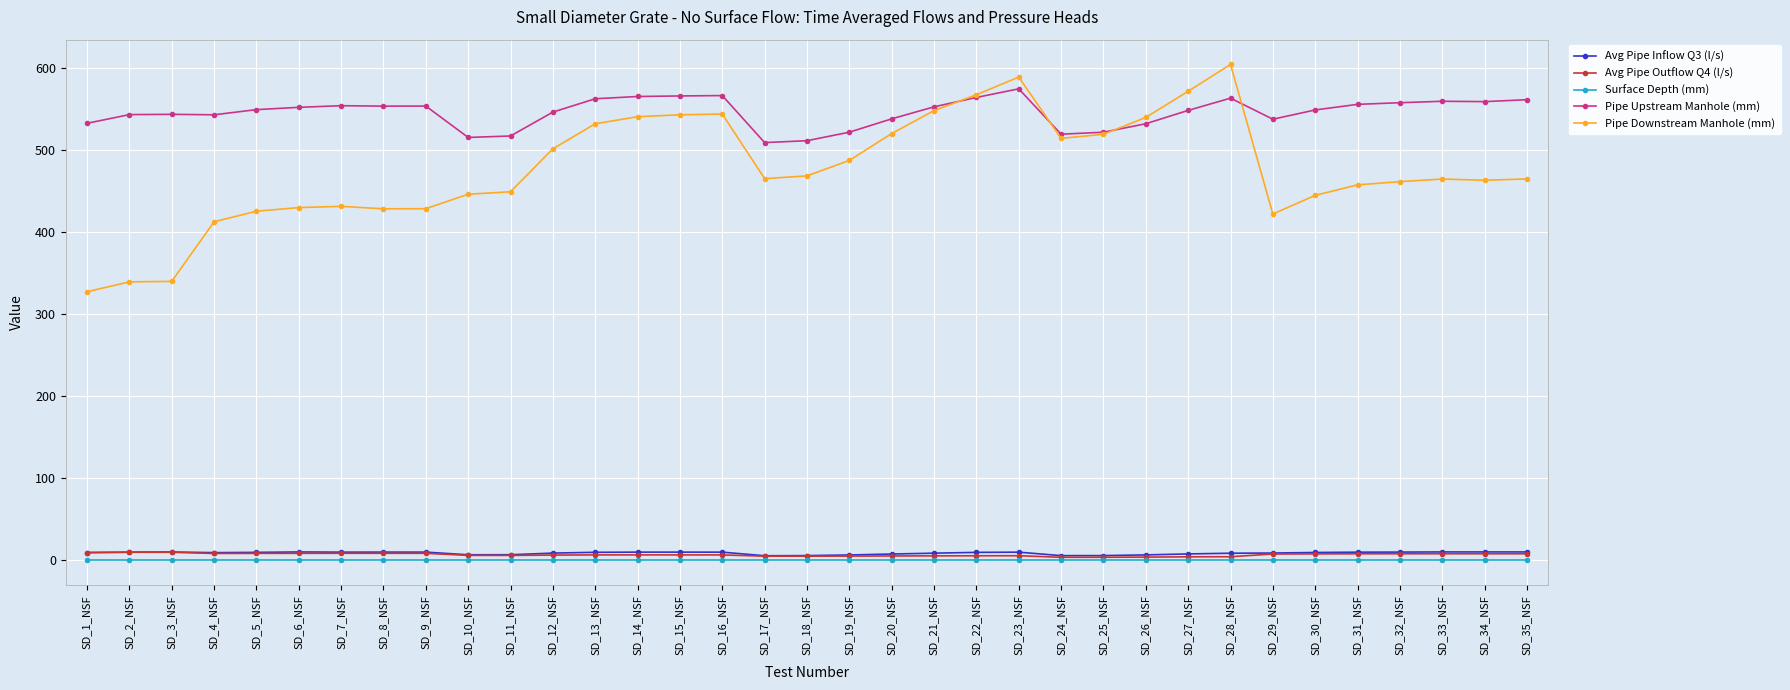

How many intersections are there between Avg Pipe Outflow Q4 (l/s) and Avg Pipe Inflow Q3 (l/s)?

1